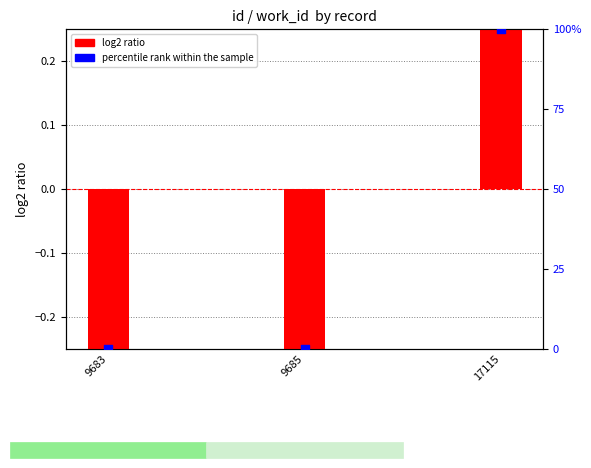

What is the total value across all series at 9685?

-0.3